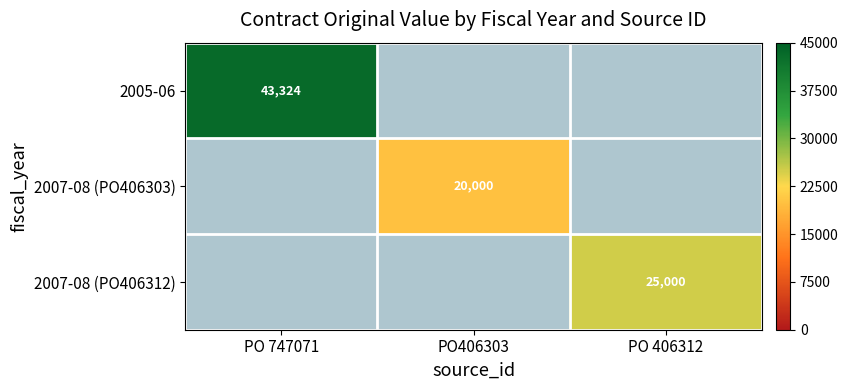

What is the total value across all series at PO406303?

20000.0